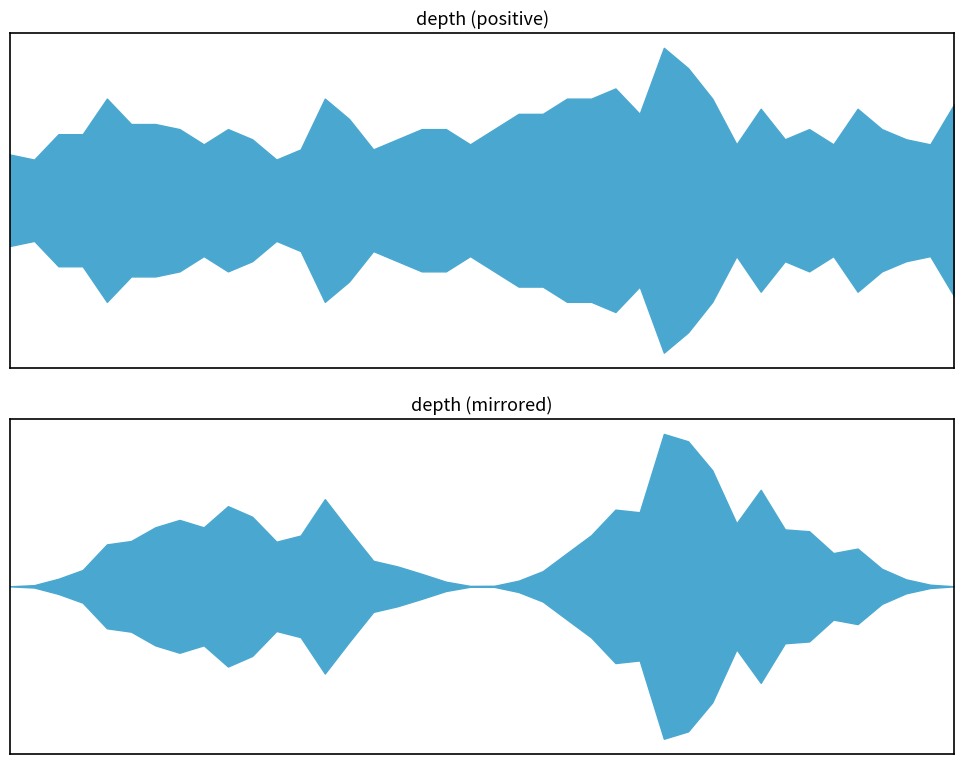

What is the smallest value displayed?

8